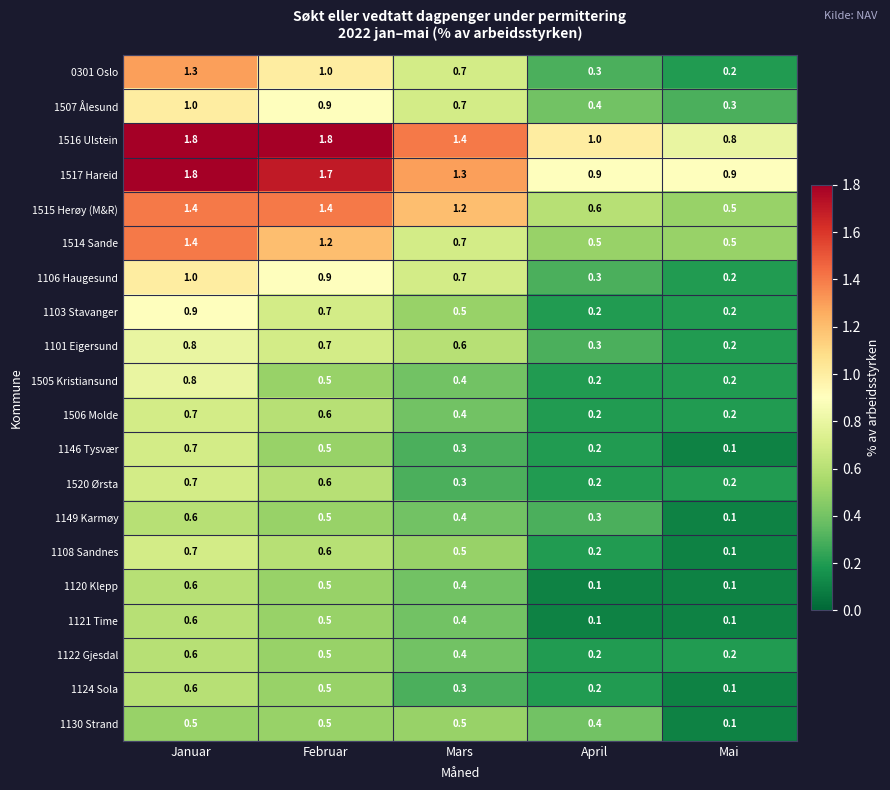

What is the difference between the highest and lowest values at Januar?

1.3